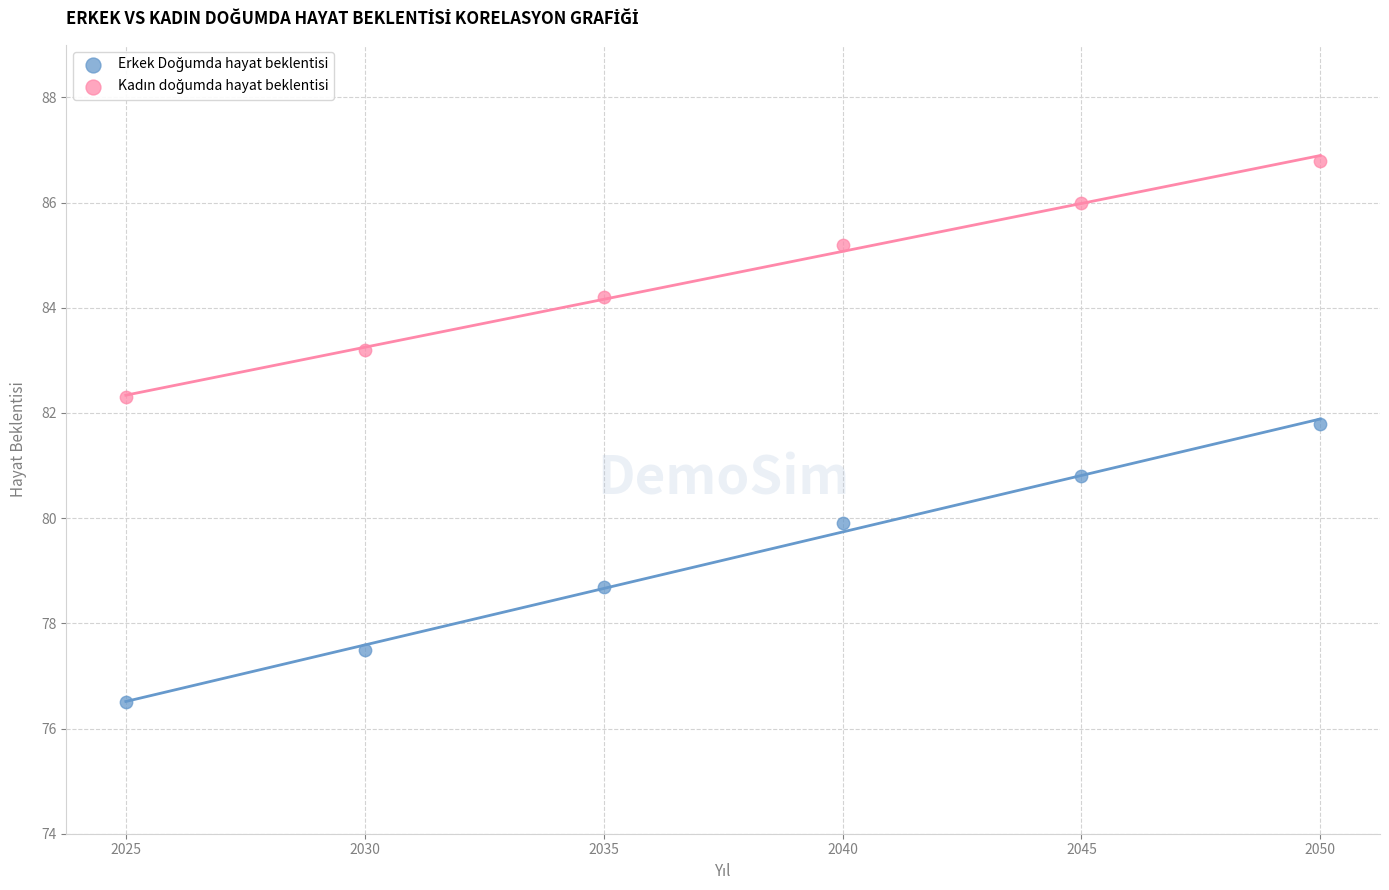

Across all data points, what is the range of Y values (max minus min)?

10.3